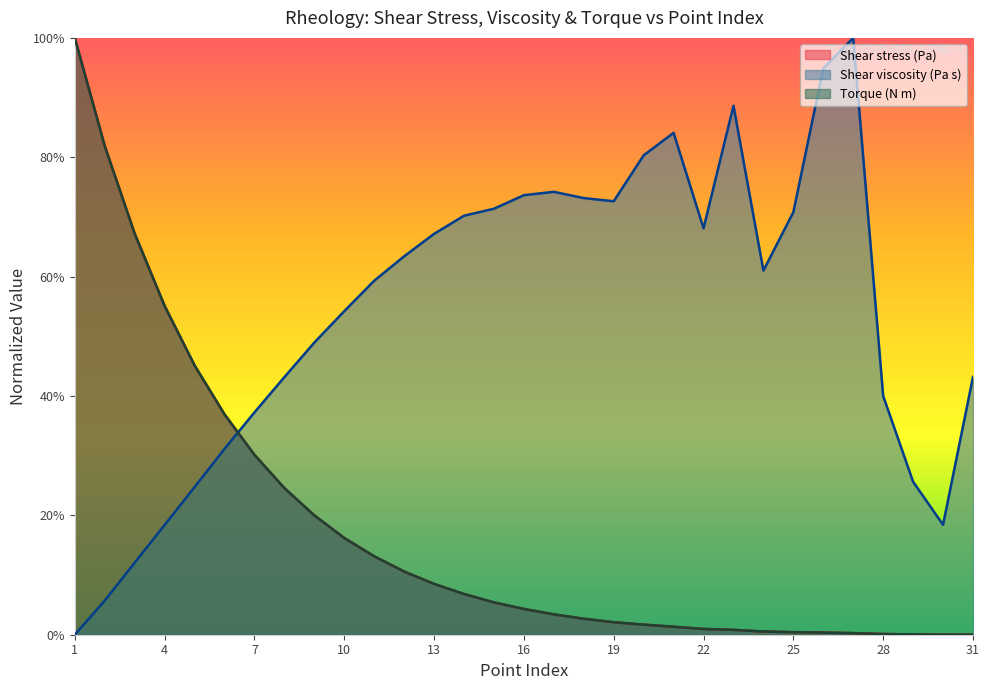

At which label is Shear stress (Pa) closest to 0?

31